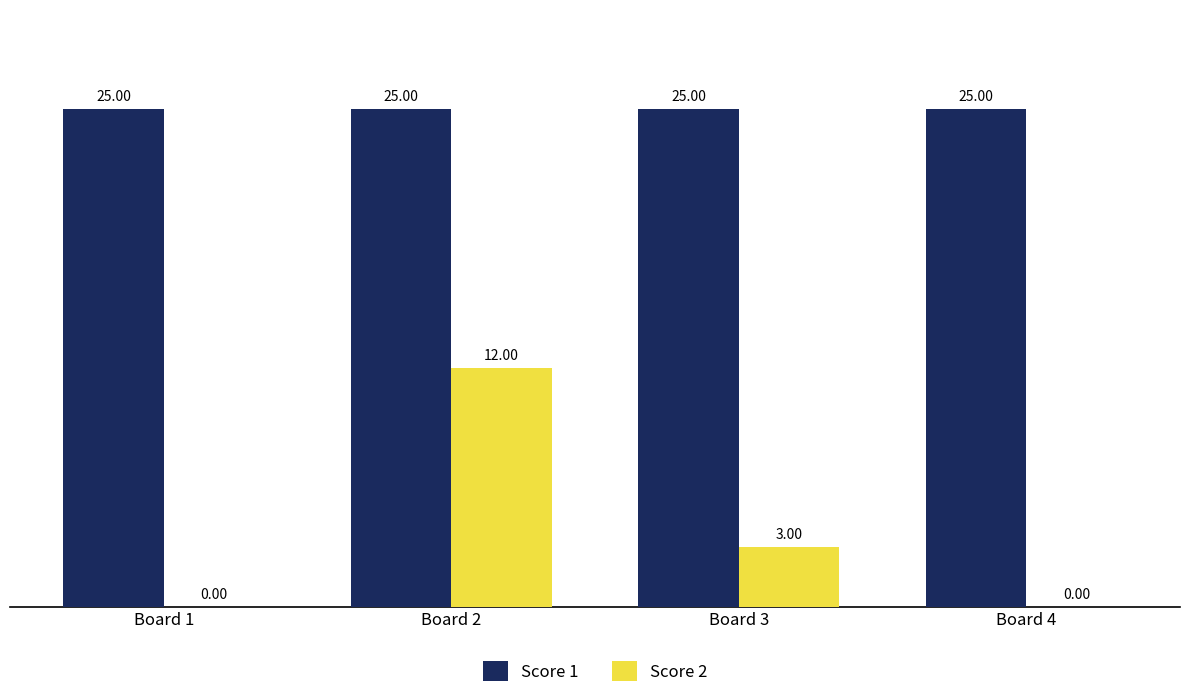

How many positive values does the Score 2 series have?

2